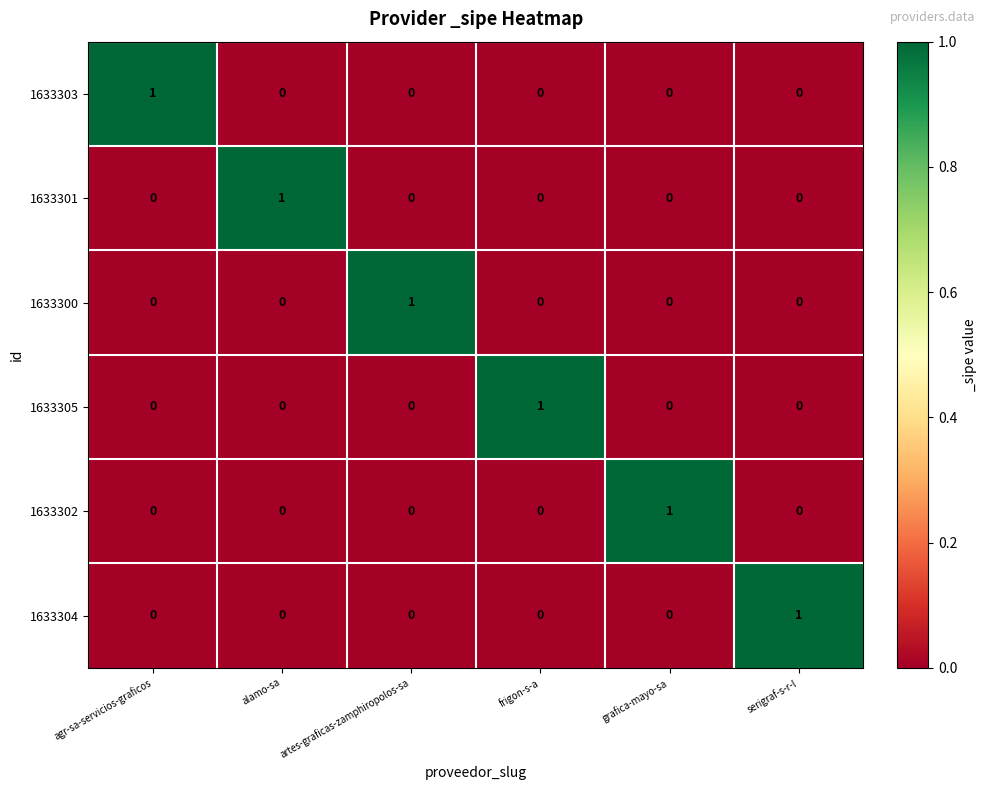

Which category has the highest value in the 1633300 series?

artes-graficas-zamphiropolos-sa